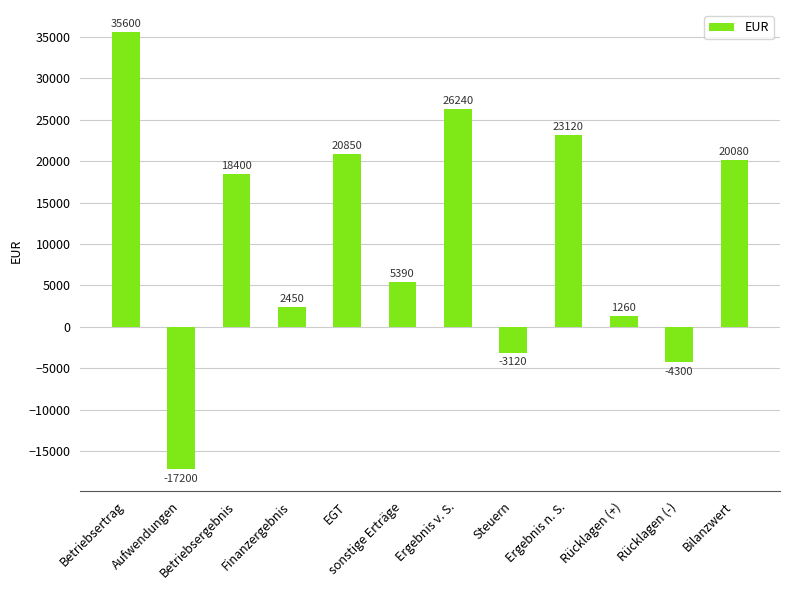

What is the sum of the values at Rücklagen (+) and Finanzergebnis?

3710